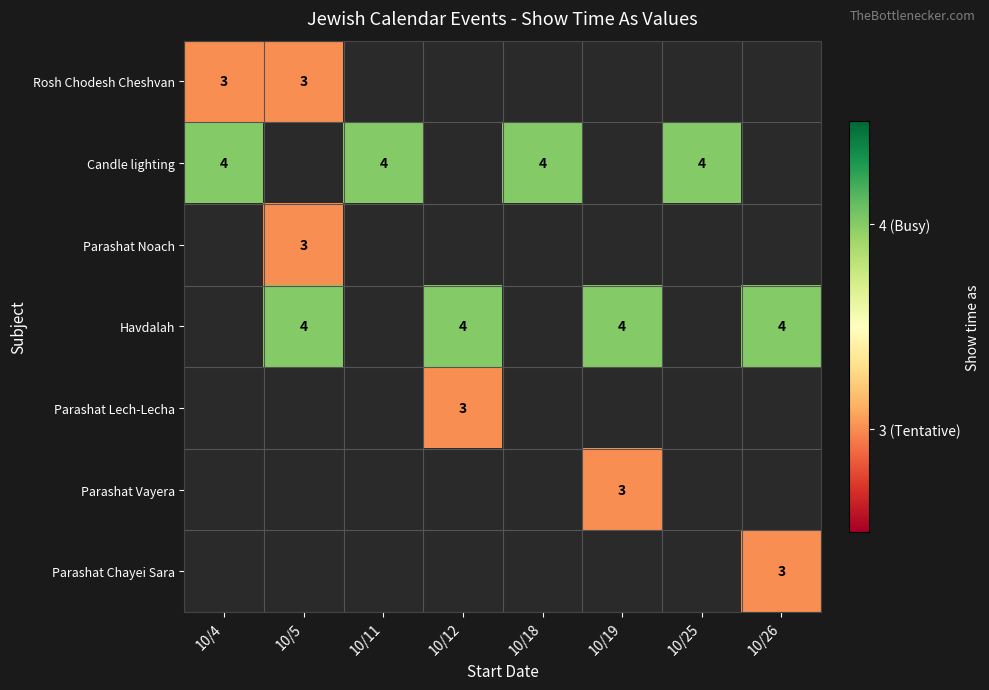

Which has a higher value, 10/26 or 10/18?

10/18